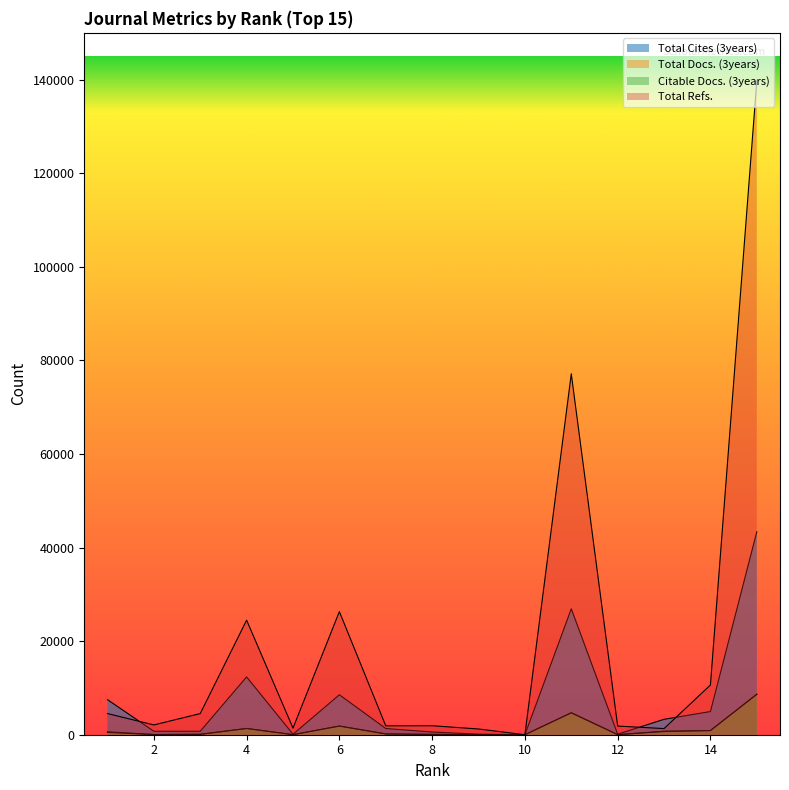

Is the value of Total Refs. at 15 greater than the value of Citable Docs. (3years) at 1?

Yes